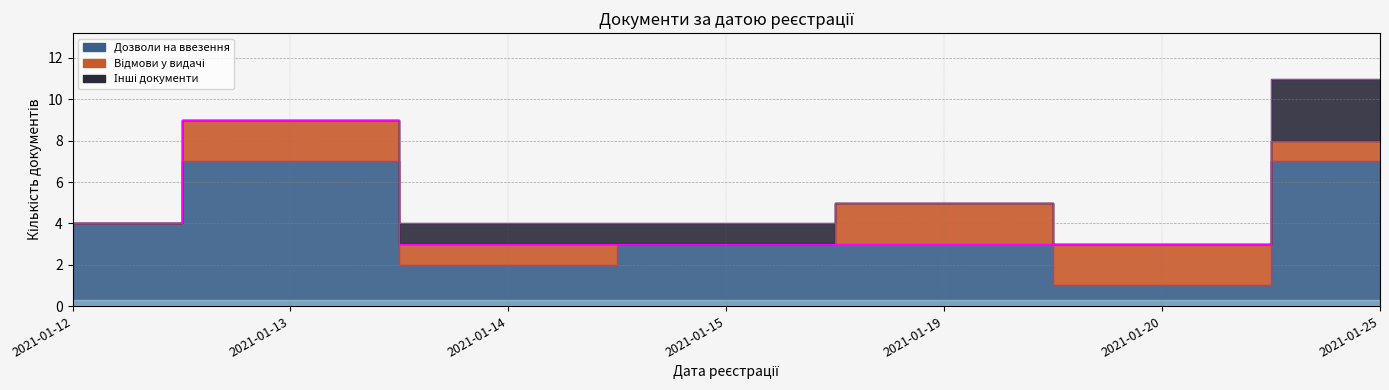

Between which two adjacent categories do Відмови у видачі and Дозволи на ввезення first intersect?

2021-01-19 and 2021-01-20